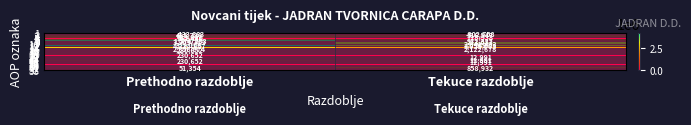

How many distinct data groups are displayed?

33